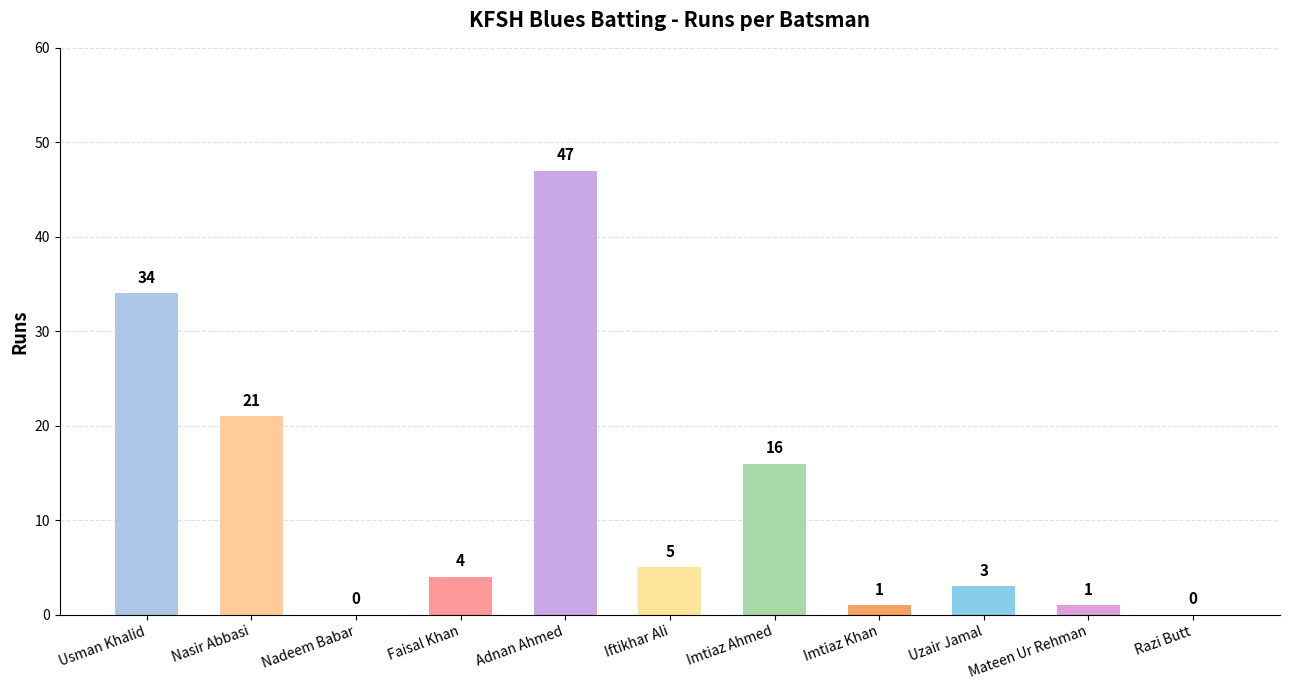

Where is the data nearest to the value 23?

Nasir Abbasi